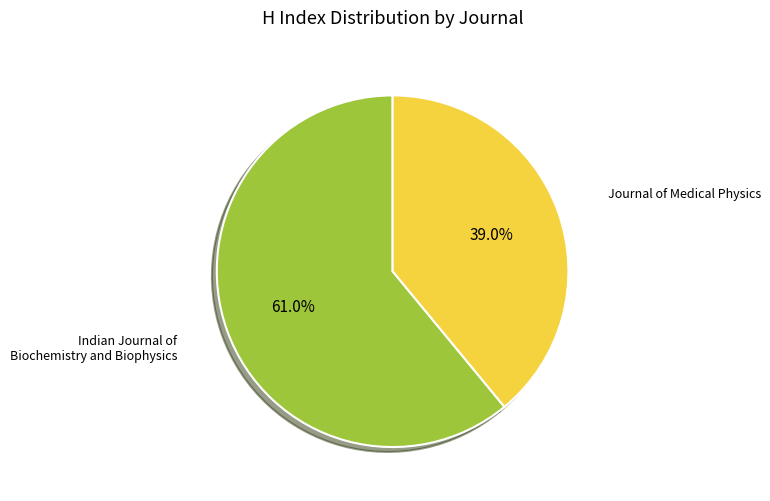

Rank the categories by value from highest to lowest.

Indian Journal of Biochemistry and Biophysics, Journal of Medical Physics